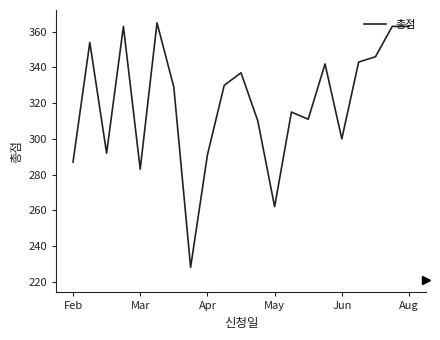

What is the sum of all values?

6714